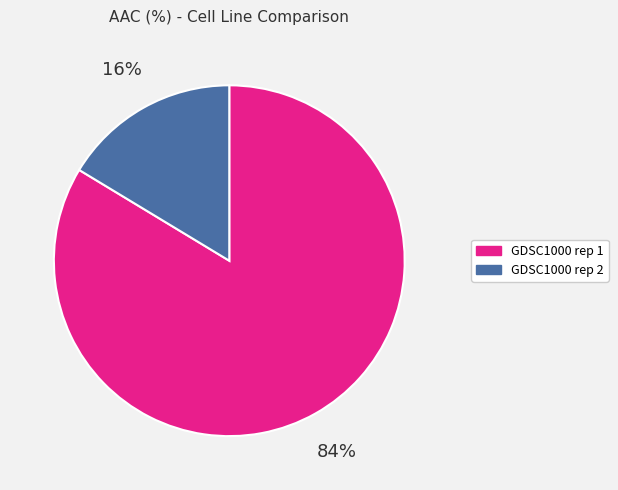

Which slice is the largest?

GDSC1000 rep 1